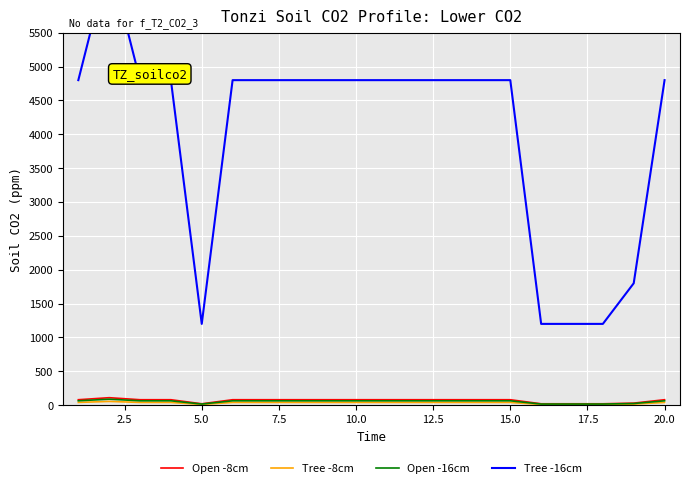

What is the value of the Tree -16cm point at the 13th from the left?

4800